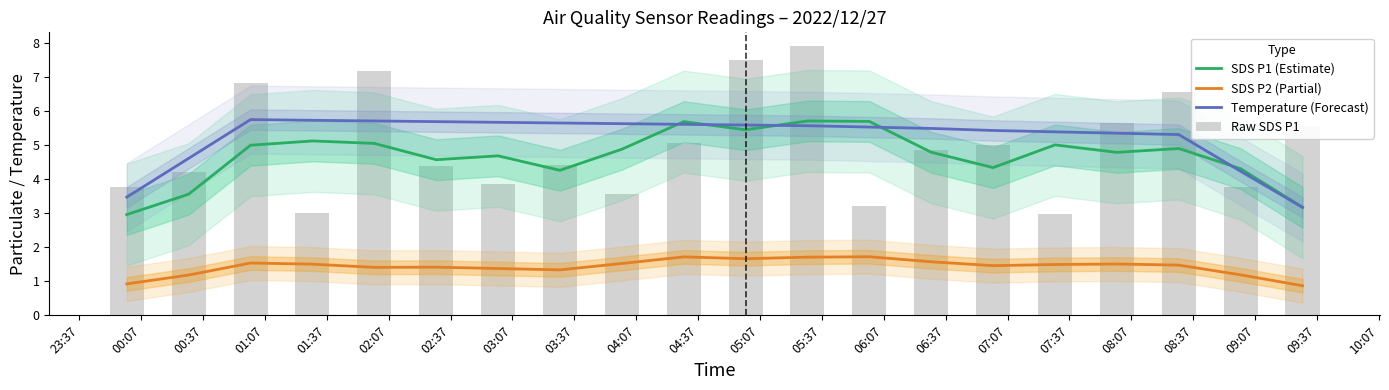

What position from the left is 05:37?

13